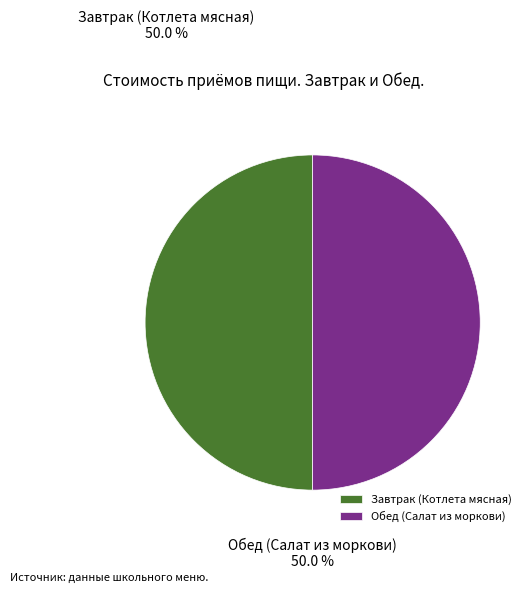

What is the ratio of the value at Завтрак (Котлета мясная) to the value at Обед (Салат из моркови)?

1.0